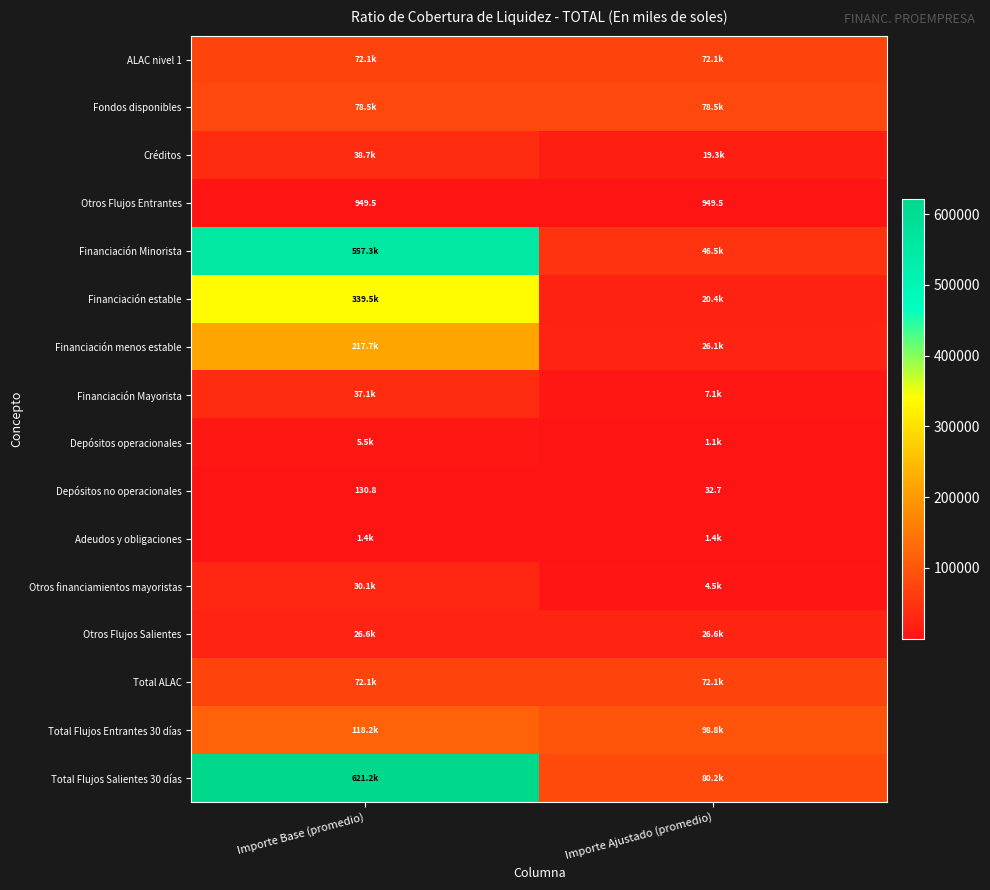

Rank the categories by Depósitos no operacionales value from highest to lowest.

Importe Base (promedio), Importe Ajustado (promedio)